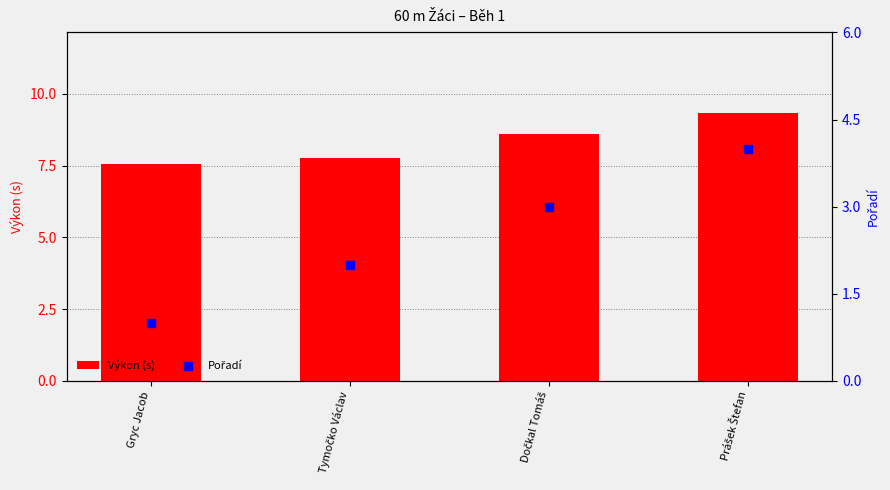

Which series has the largest total across all categories?

Výkon (s)